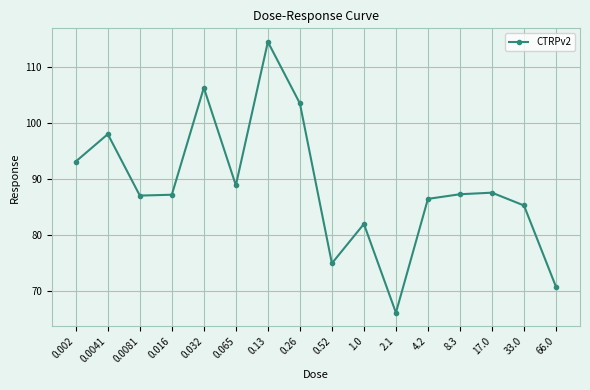

What is the smallest value displayed?

66.1